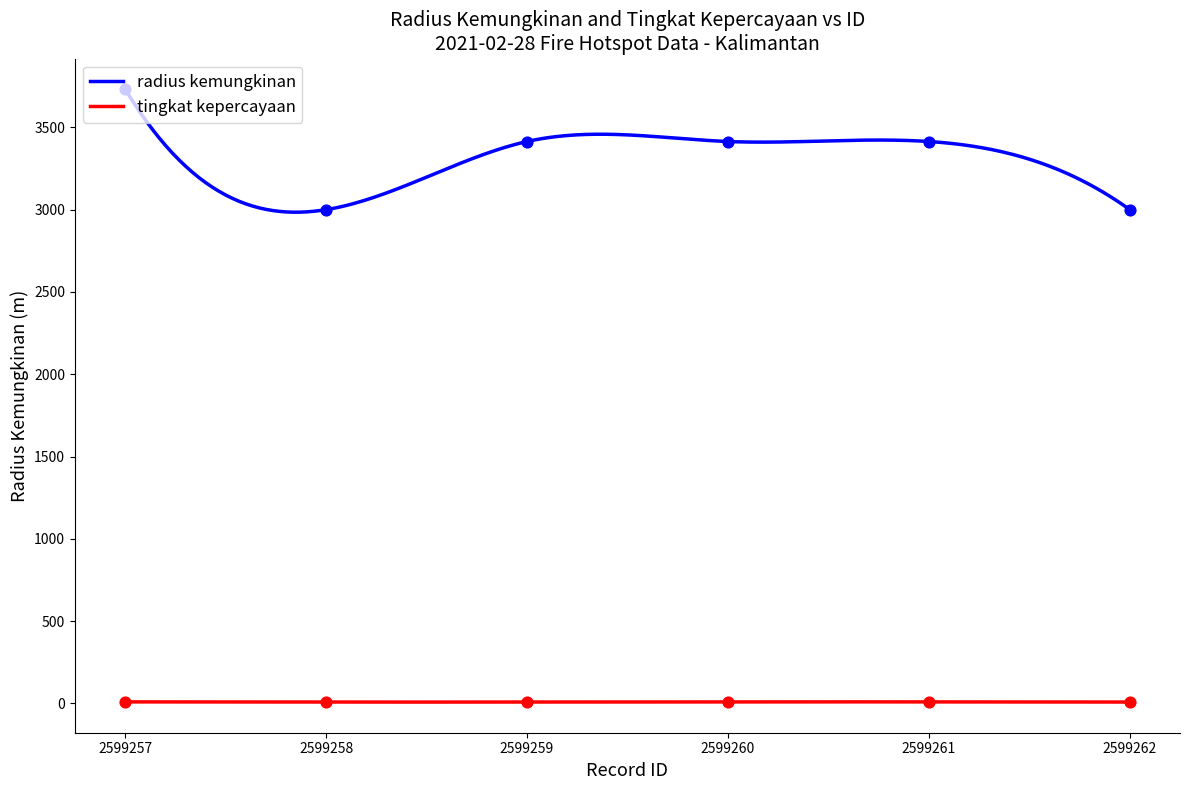

Which series contains the lowest Y value?

tingkat kepercayaan